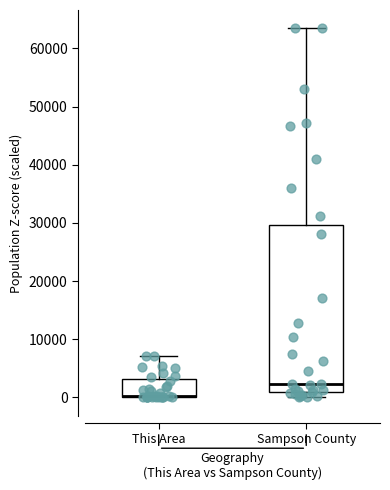

Reading left to right, read every box against the y-axis: the position of its median line, the range the box covers, and the ends of its whiskers. The values are not printed on the chart, so give them approximately, as read against the axis.

This Area: median 0 (drawn on the box's lower edge), box 0 to 3000, whiskers 0 to 7000
Sampson County: median 2000, box 1000 to 30000, whiskers 0 to 63000